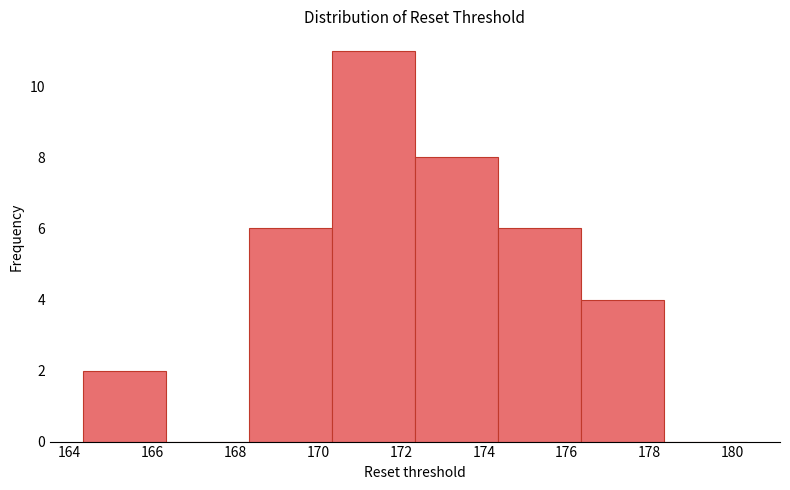

Reading left to right, list every bar in this chart as the range it spans on the x-axis followed by its height. Neither the bar edges nor the heights are printed on the chart, so give them approximately, as read against the axes.

164.34 to 166.34: 2
166.34 to 168.34: 0
168.34 to 170.34: 6
170.34 to 172.34: 11
172.34 to 174.34: 8
174.34 to 176.34: 6
176.34 to 178.34: 4
178.34 to 180.34: 0